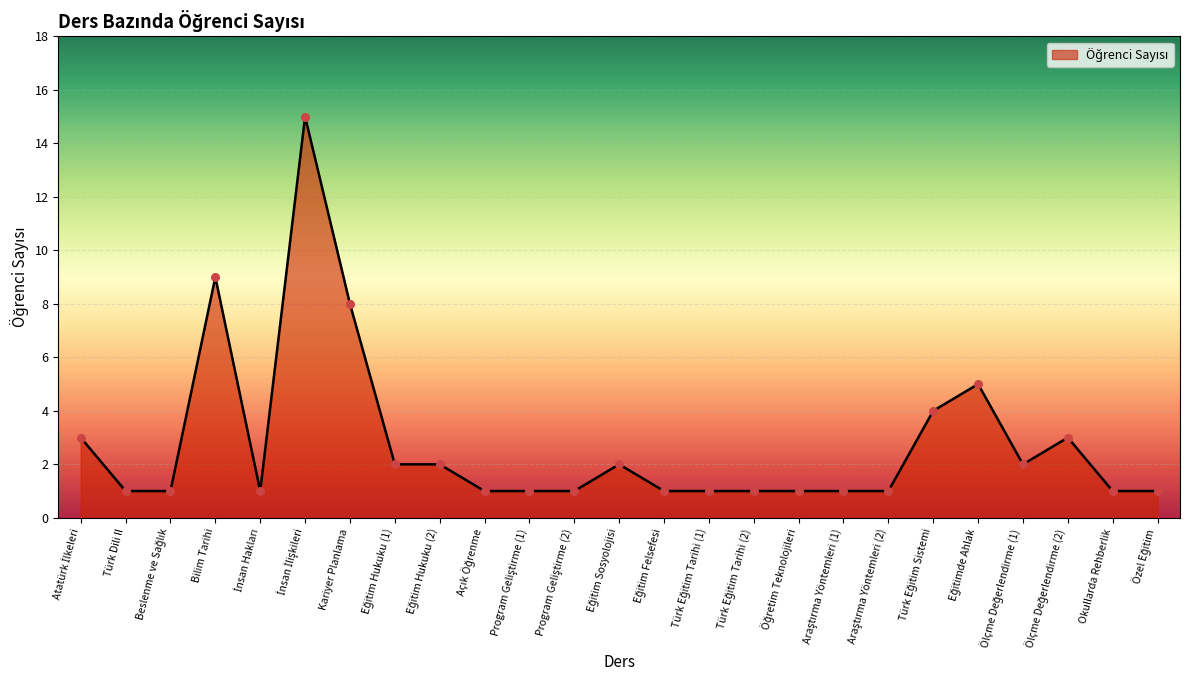

What is the difference between the maximum and minimum values?

14